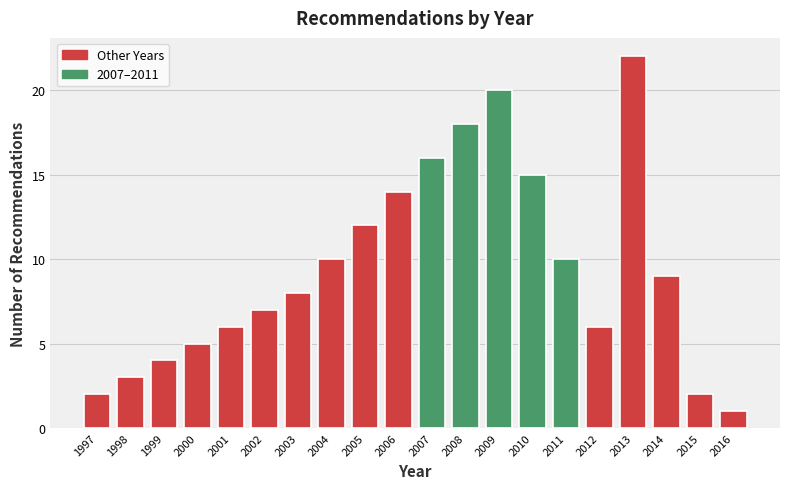

Reading left to right, transcribe all the data shown in this chart.

1997=2	1998=3	1999=4	2000=5	2001=6	2002=7	2003=8	2004=10	2005=12	2006=14	2007=16	2008=18	2009=20	2010=15	2011=10	2012=6	2013=22	2014=9	2015=2	2016=1